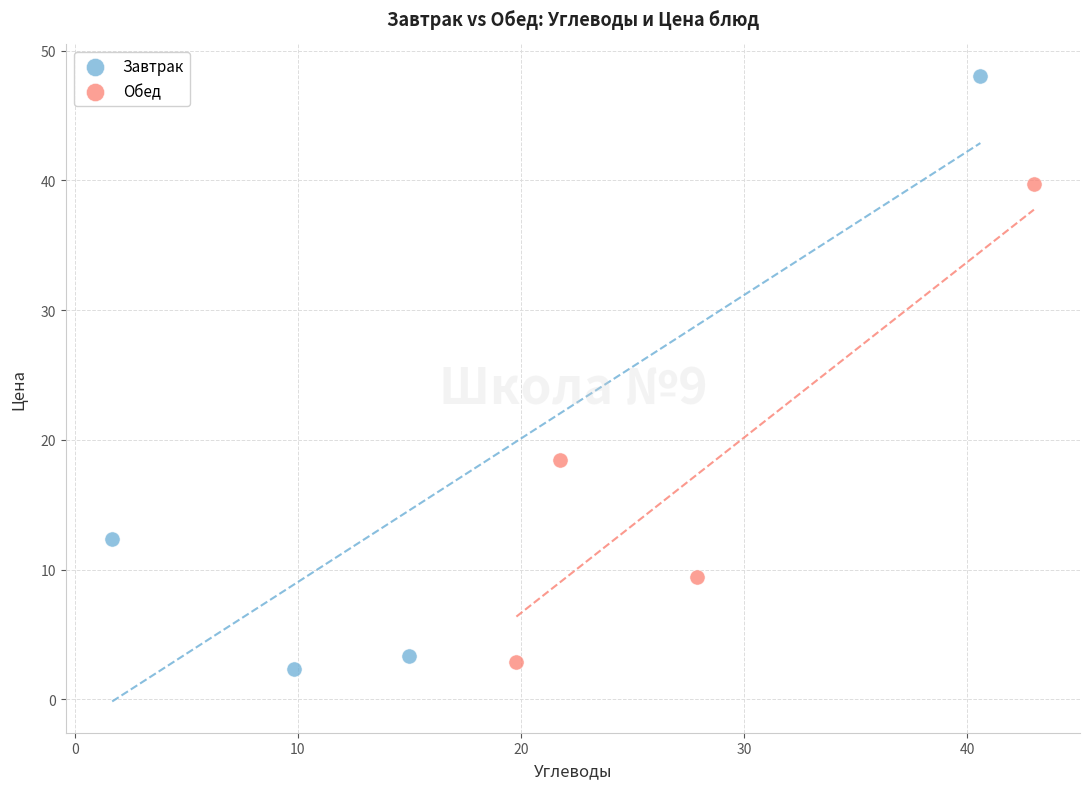

Which series has the widest spread of Y values?

Завтрак